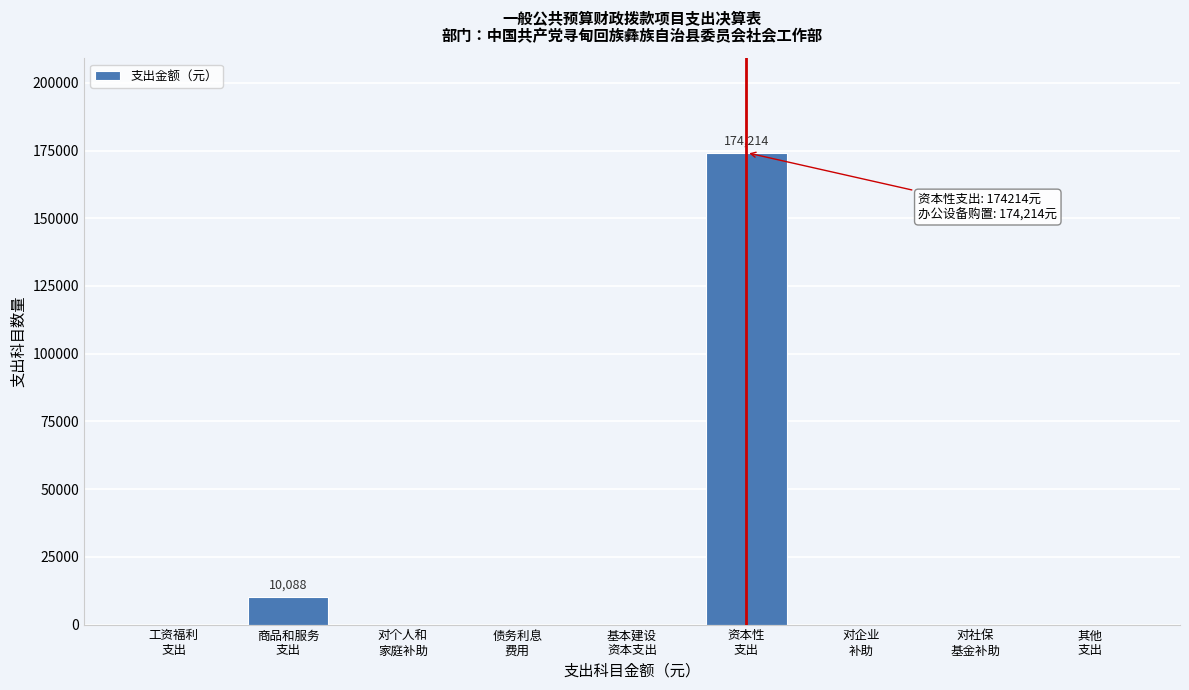

What is the sum of all values?

184302